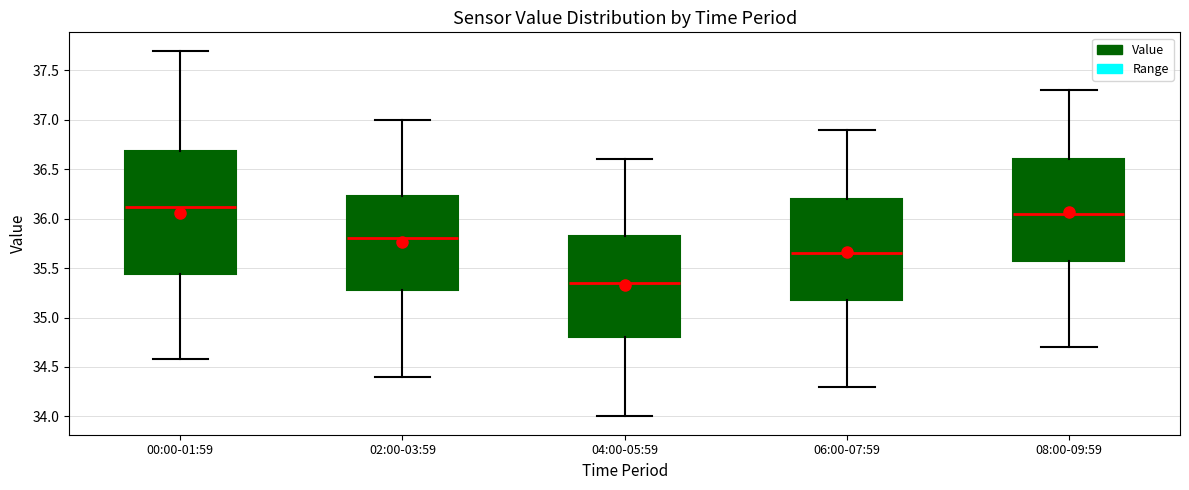

Comparing the boxes themselves (not the whiskers), which one is the tallest?

00:00-01:59